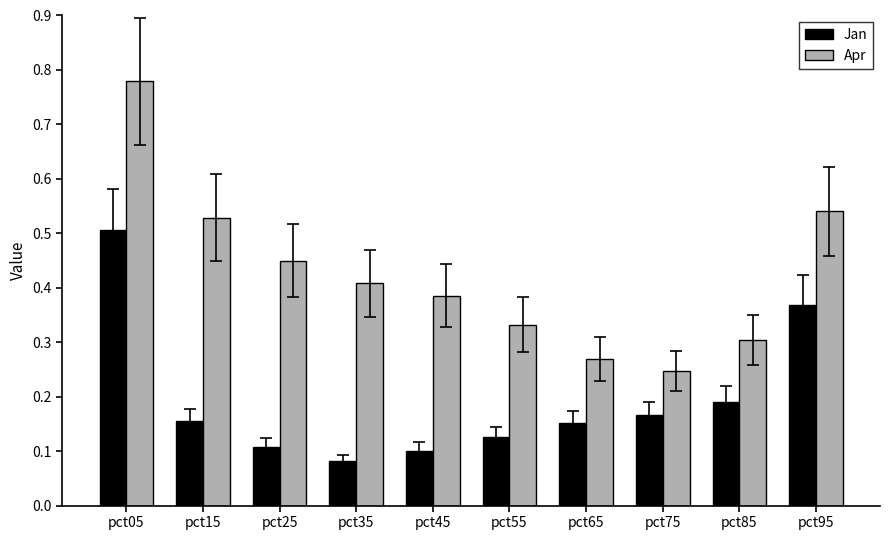

True or false: Jan has a value of 0.2 at pct25.

False